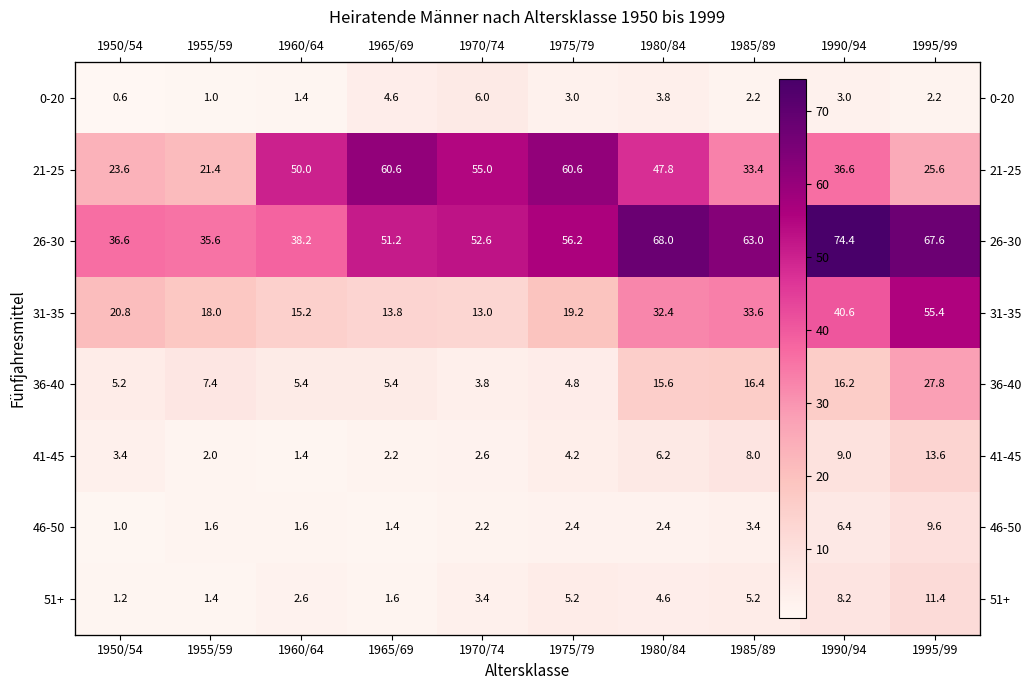

What is the difference between the second highest and minimum values in the 46-50 series?

5.4